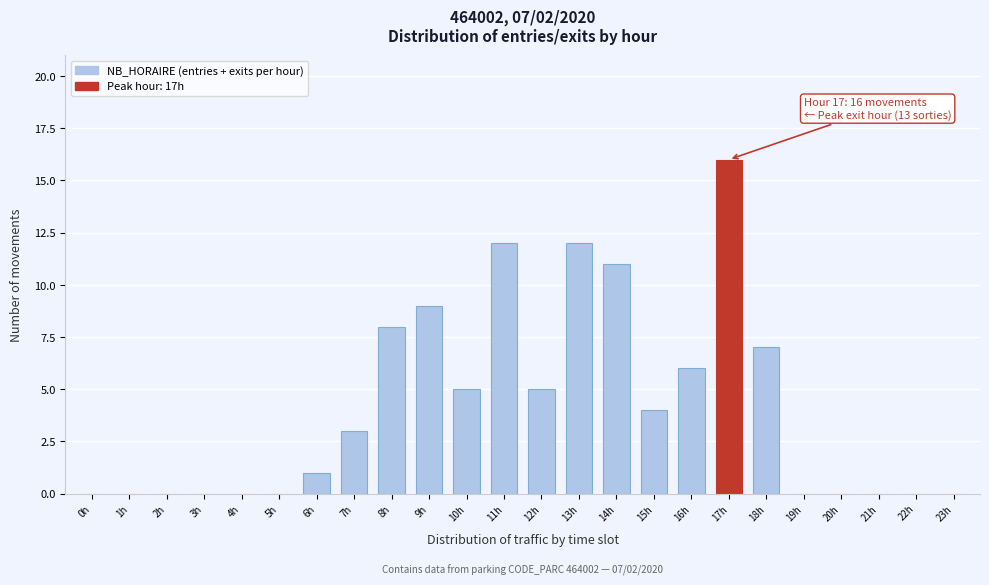

Reading left to right, what are all the values shown in this chart?

0h=0	1h=0	2h=0	3h=0	4h=0	5h=0	6h=1	7h=3	8h=8	9h=9	10h=5	11h=12	12h=5	13h=12	14h=11	15h=4	16h=6	17h=16	18h=7	19h=0	20h=0	21h=0	22h=0	23h=0